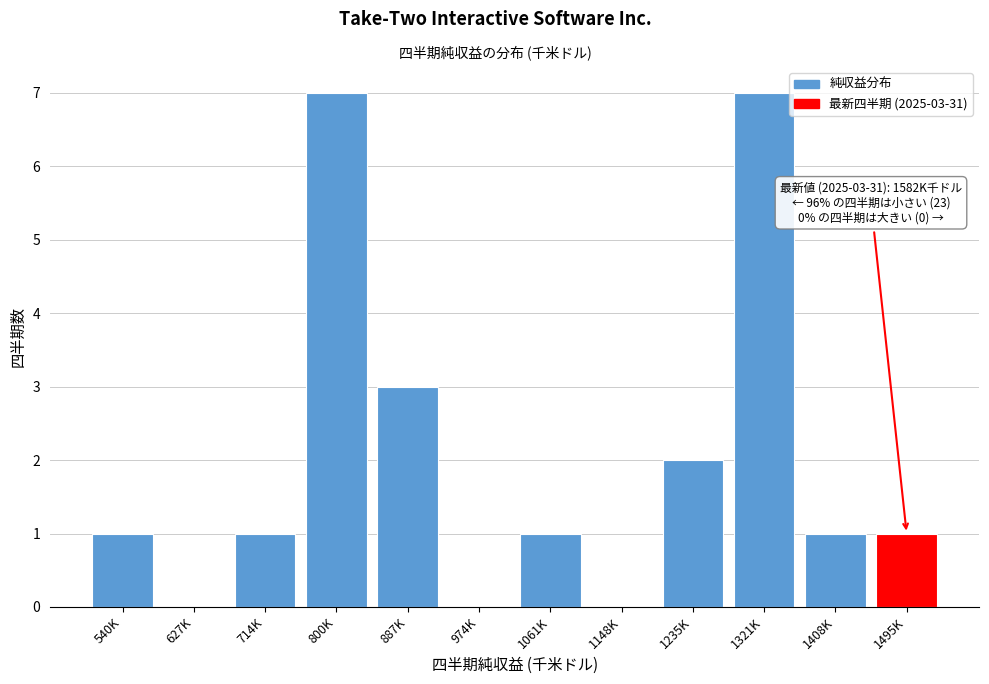

Reading right to left, what are all the values shown in this chart?

1495K=1	1408K=1	1321K=7	1235K=2	1148K=0	1061K=1	974K=0	887K=3	800K=7	714K=1	627K=0	540K=1